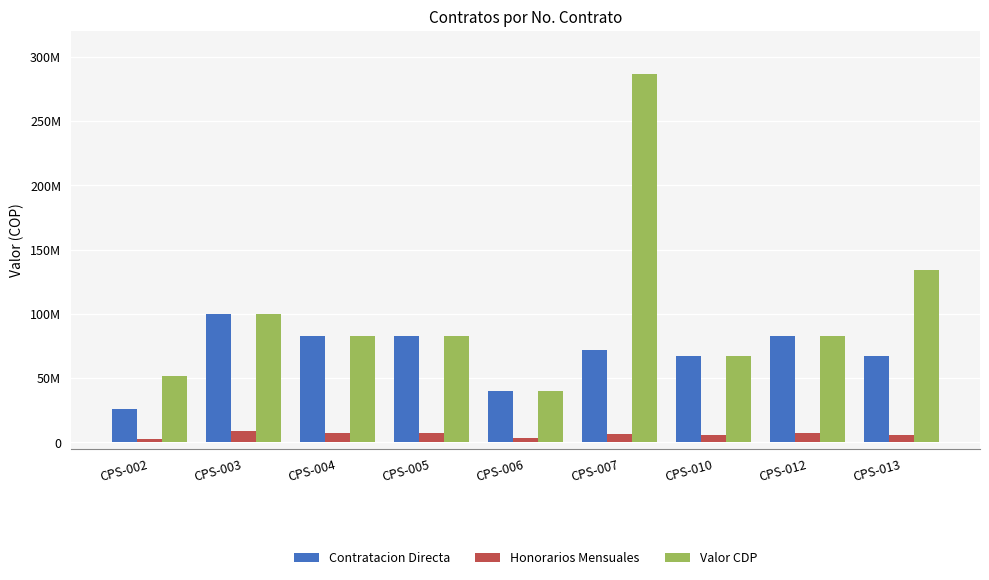

Are the bars horizontal?

No